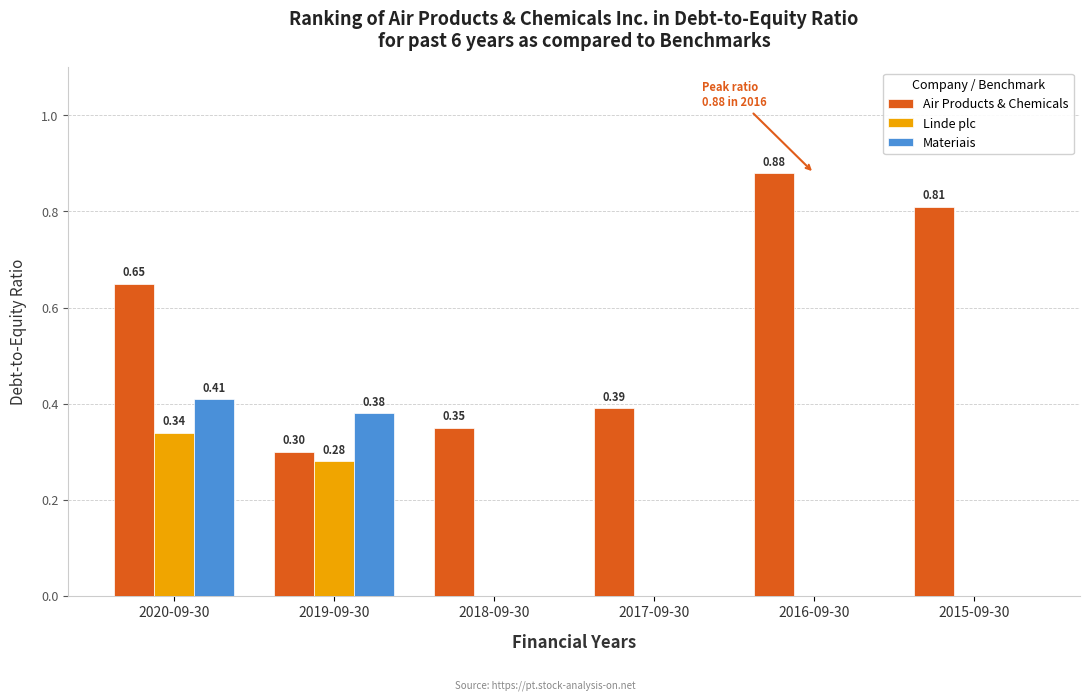

Which series has the largest total across all categories?

Air Products & Chemicals